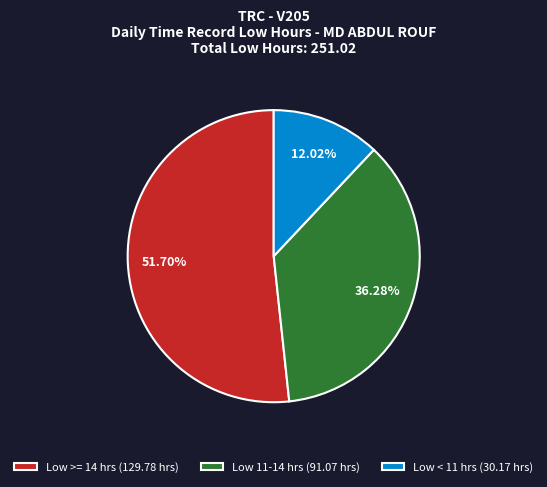

To the nearest percent, what is the average slice percentage?

33%